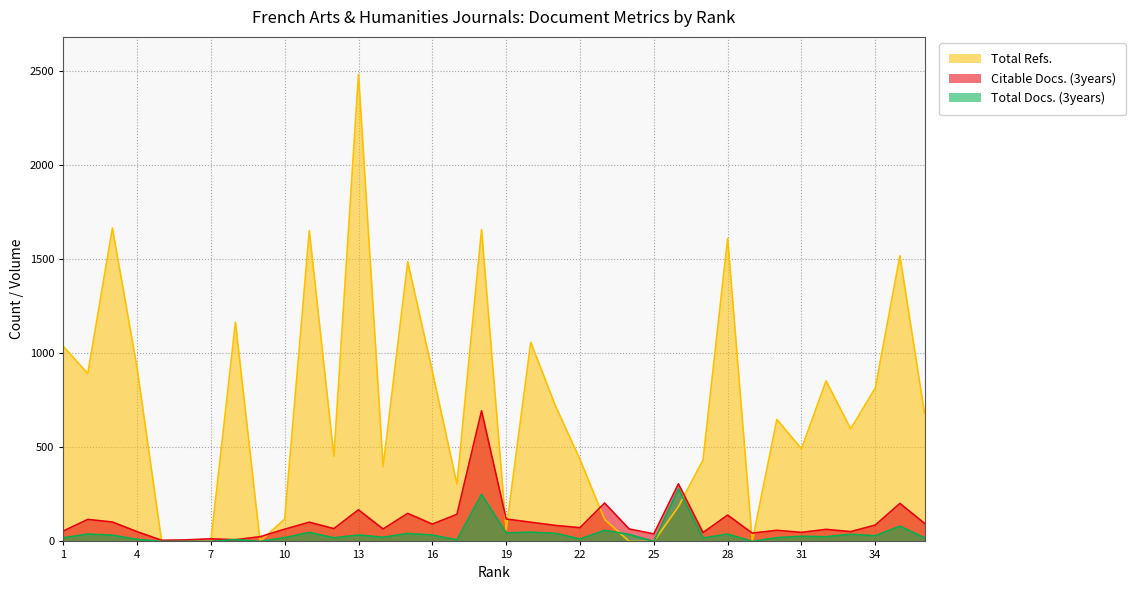

True or false: Citable Docs. (3years) and Total Docs. (3years) cross at least once.

True